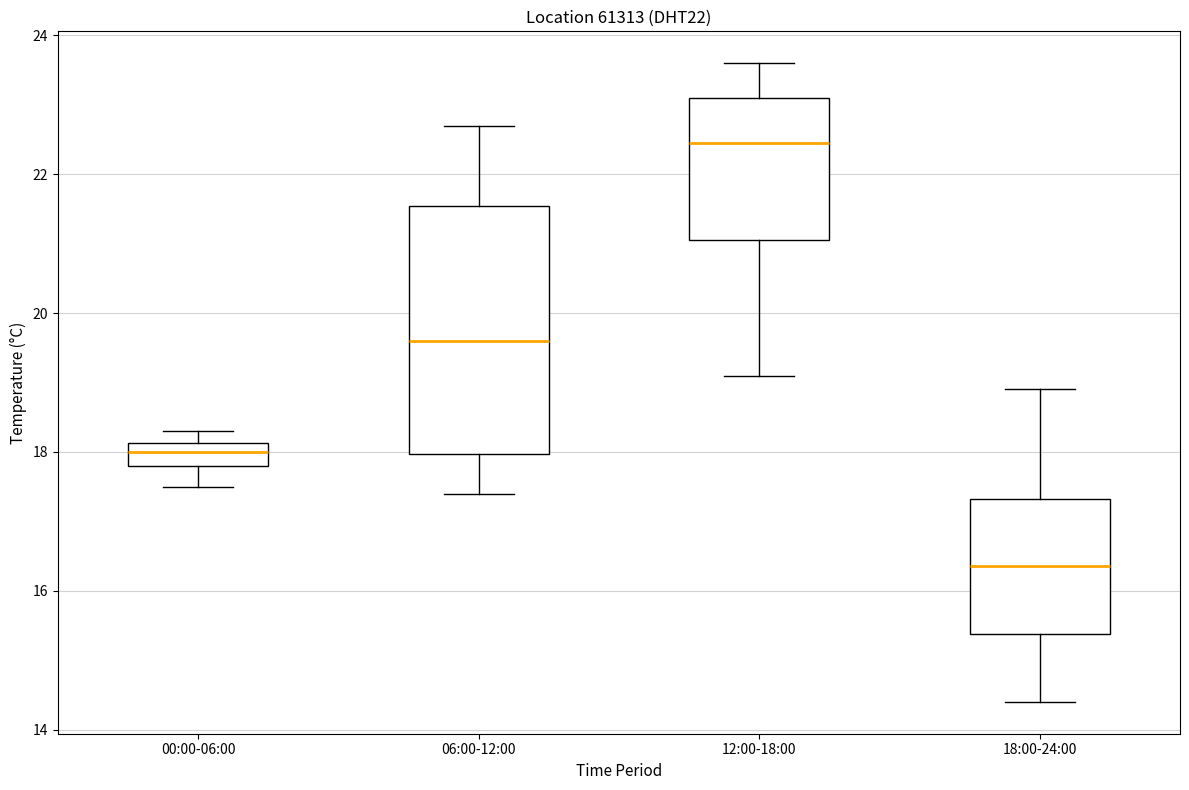

Reading left to right, read every box against the y-axis: the position of its median line, the range the box covers, and the ends of its whiskers. The values are not printed on the chart, so give them approximately, as read against the axis.

00:00-06:00: median 18.0, box 17.8 to 18.2, whiskers 17.6 to 18.4
06:00-12:00: median 19.6, box 18.0 to 21.6, whiskers 17.4 to 22.8
12:00-18:00: median 22.4, box 21.0 to 23.2, whiskers 19.2 to 23.6
18:00-24:00: median 16.4, box 15.4 to 17.4, whiskers 14.4 to 19.0